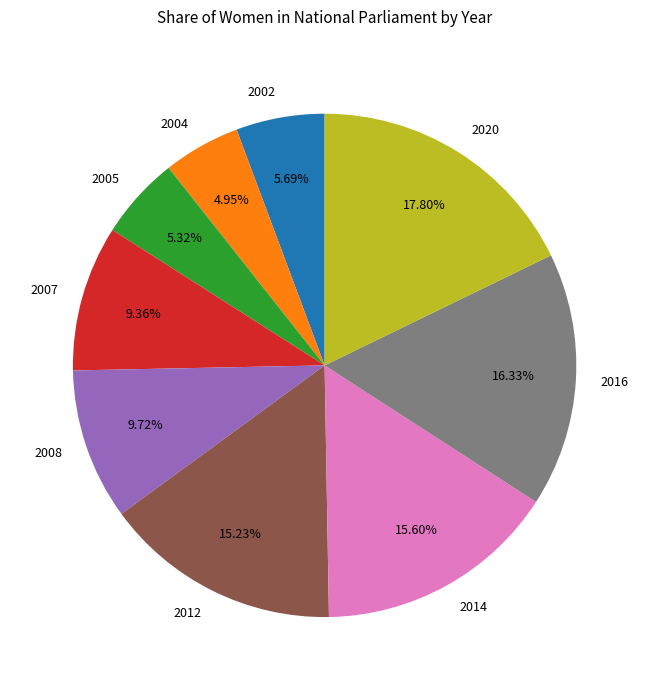

What percentage is the 2008 slice, to the nearest percent?

10%